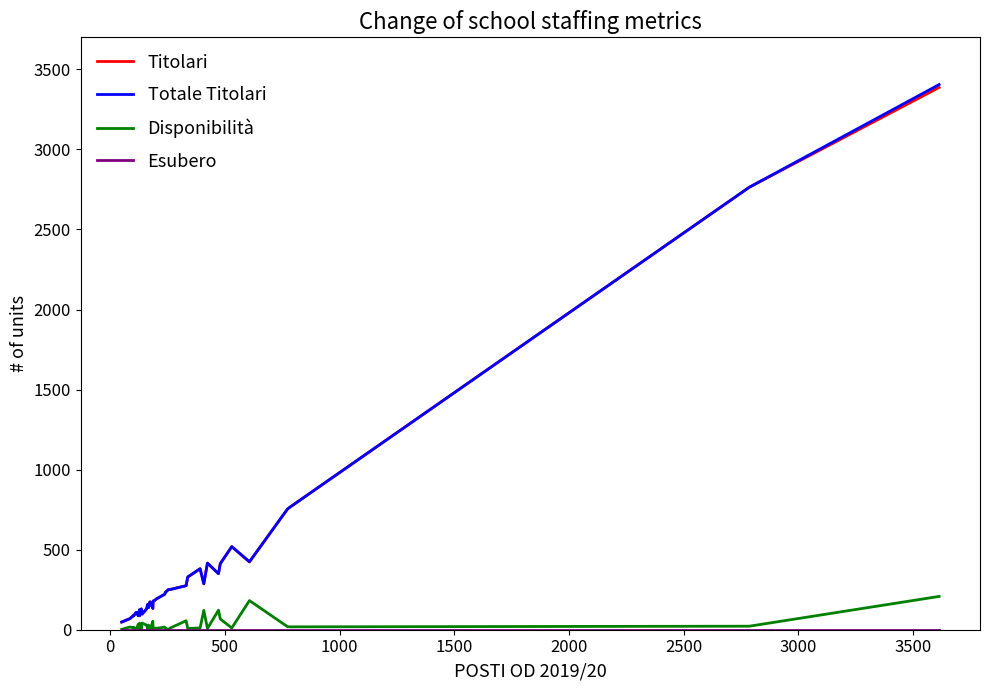

Does the chart have visible grid lines?

No